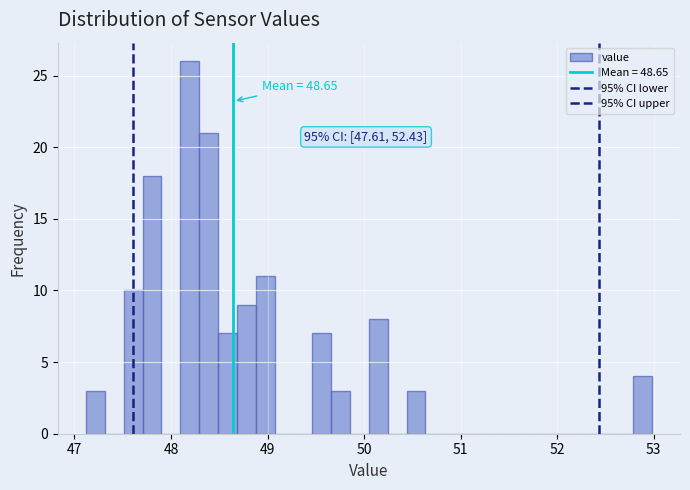

Read against the x-axis, roughly where is the centre of the tallest bar?

48.2